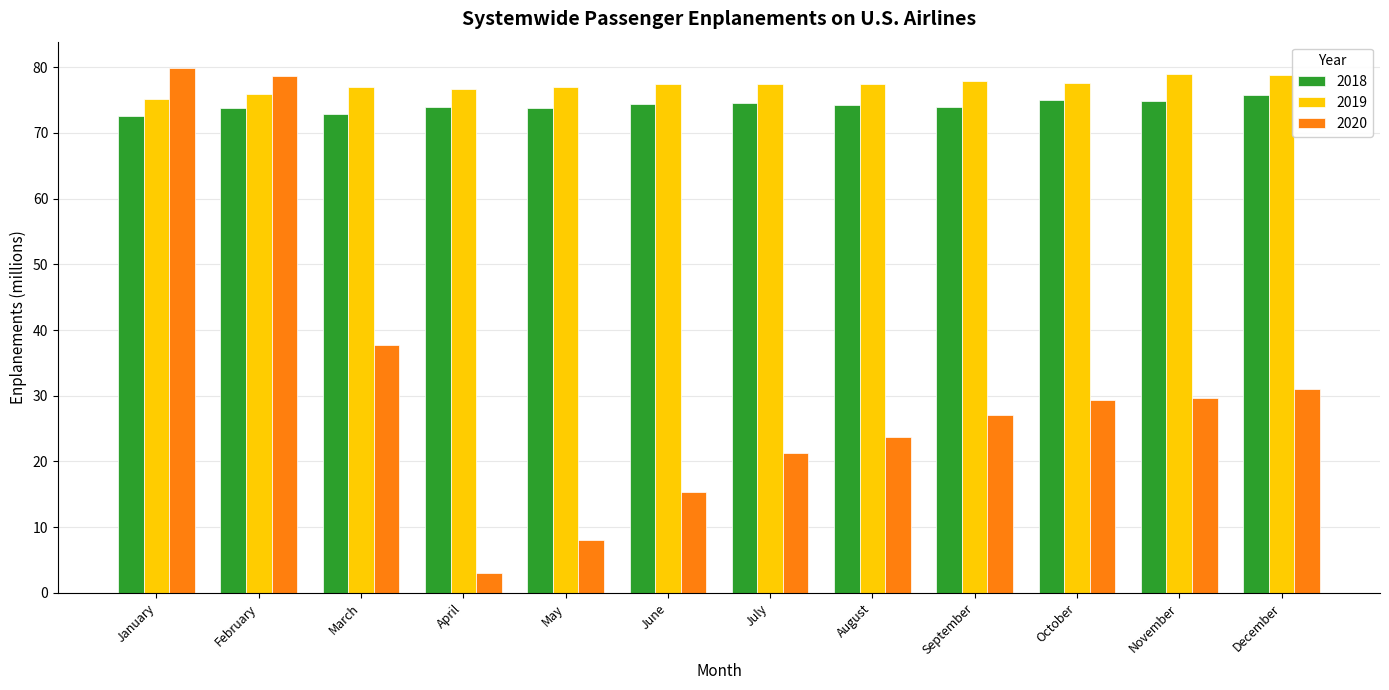

What are all the series names shown in the legend?

2018, 2019, 2020